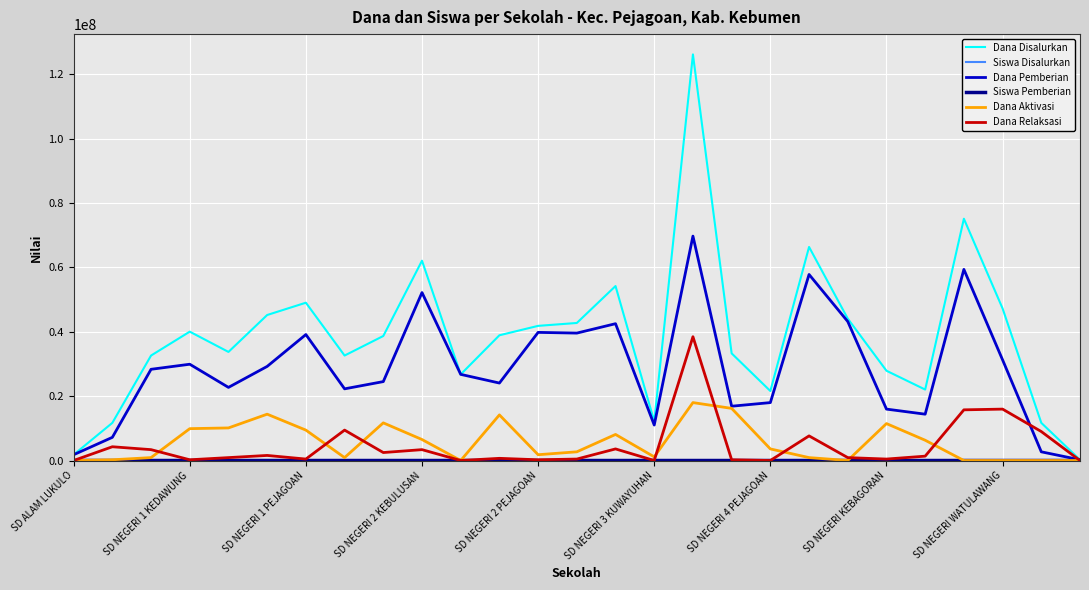

Which series has the largest total across all categories?

Dana Disalurkan